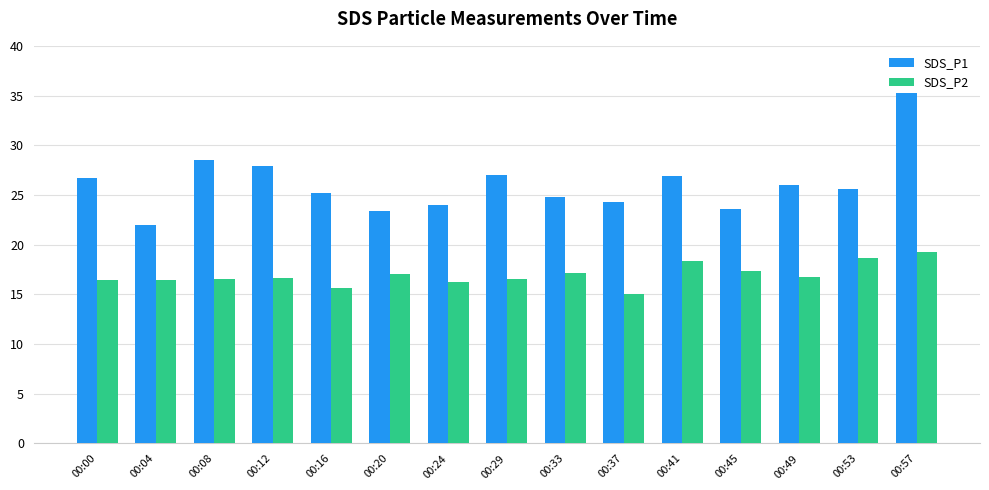

Is the value of SDS_P2 at 00:37 greater than the value of SDS_P1 at 00:37?

No